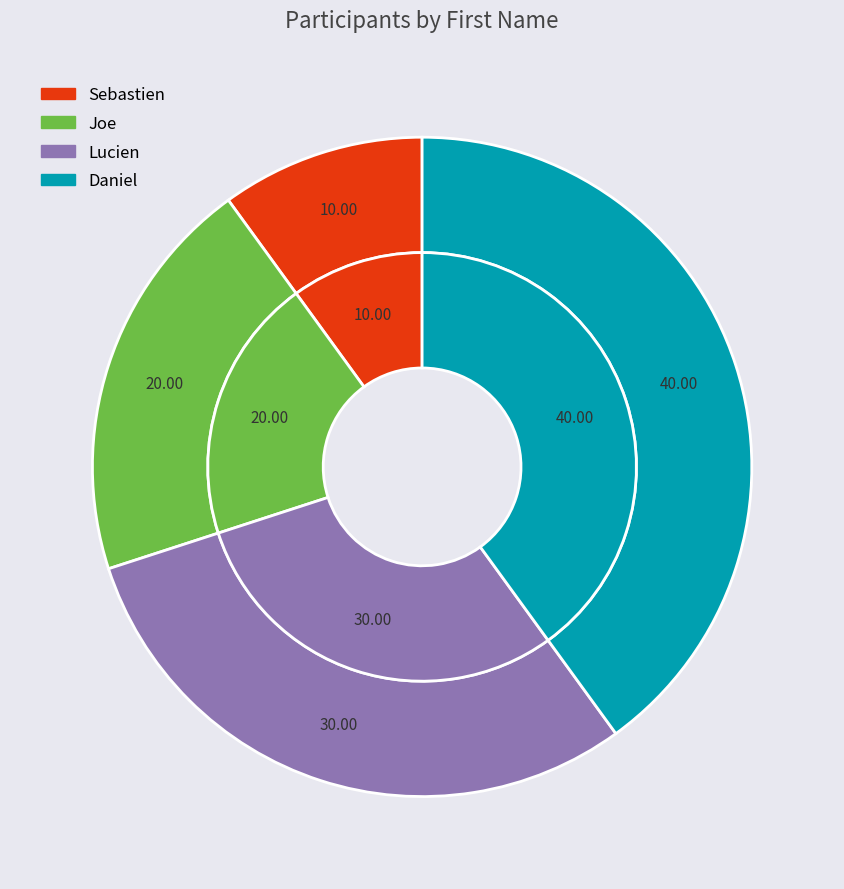

To the nearest percent, what is the difference between the Lucien and Sebastien slice percentages?

20%